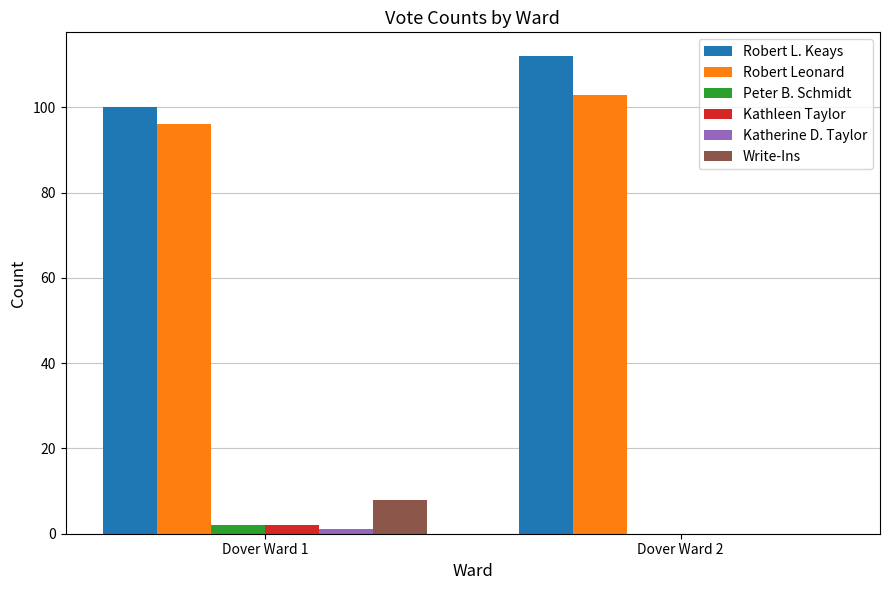

What is the total value across all series at Dover Ward 1?

209